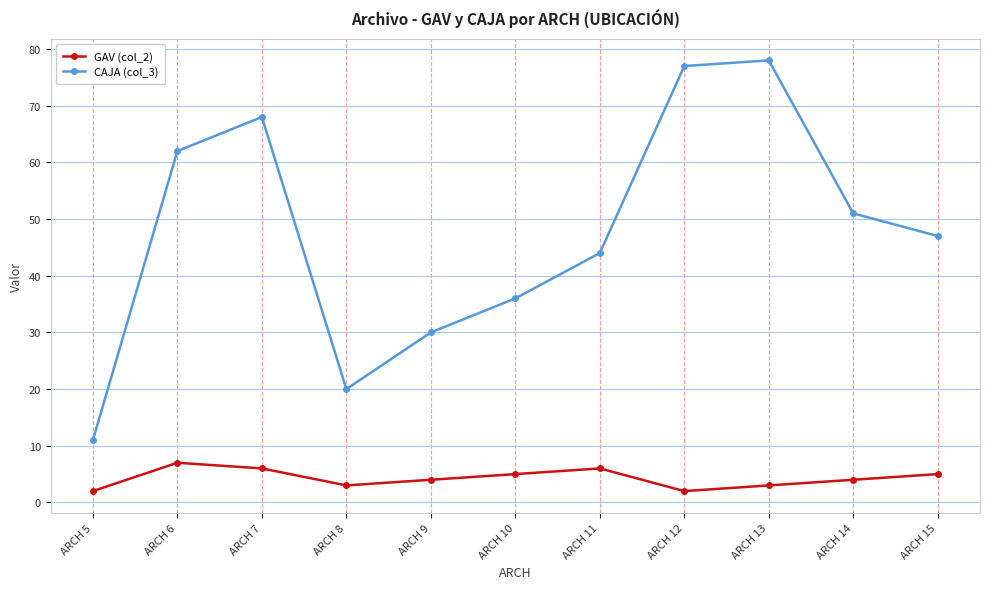

Reading right to left, transcribe all the data shown in this chart.

GAV (col_2): 5	4	3	2	6	5	4	3	6	7	2
CAJA (col_3): 47	51	78	77	44	36	30	20	68	62	11